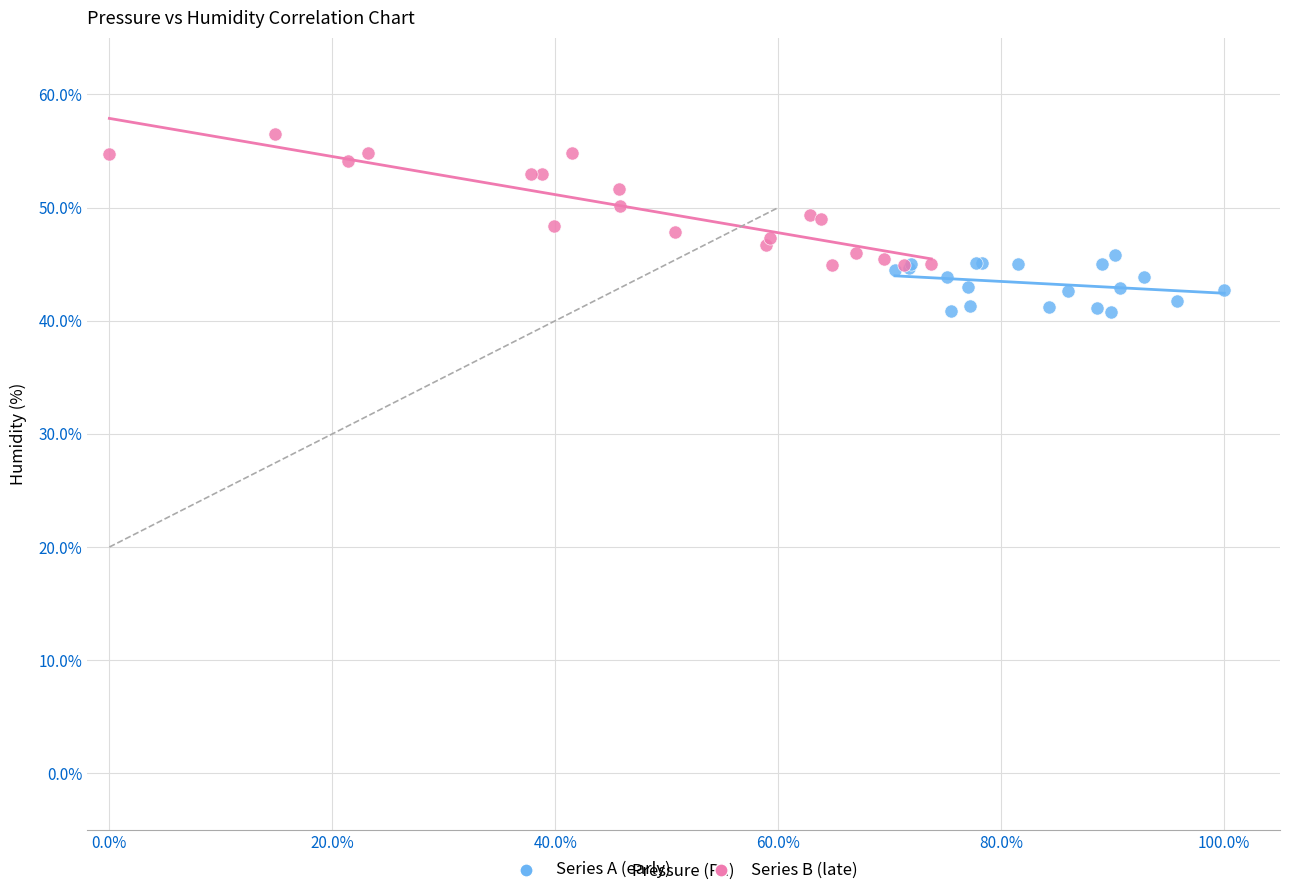

Which series has the largest Y range (max minus min)?

Series B (late)